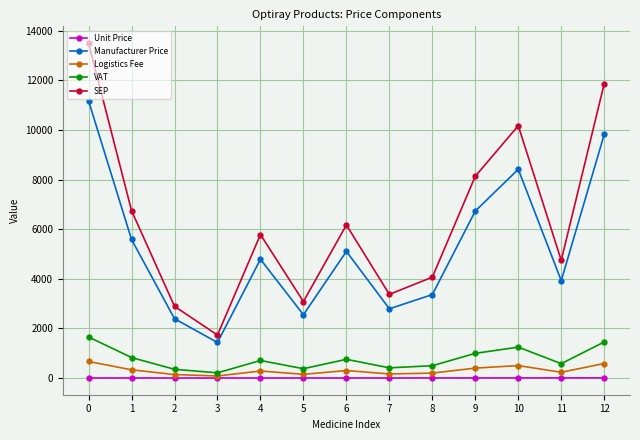

Which series has the largest total across all categories?

SEP